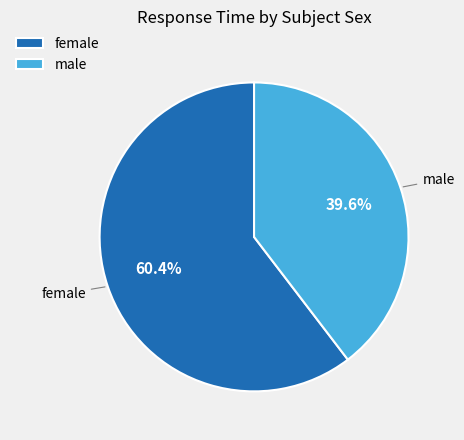

Rank the categories by value from highest to lowest.

female, male